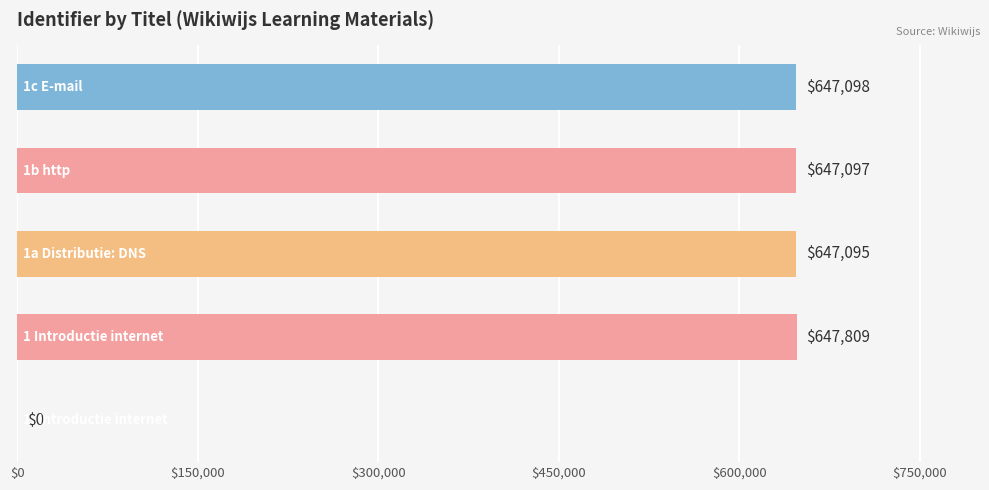

What is the sum of all values?

2589099